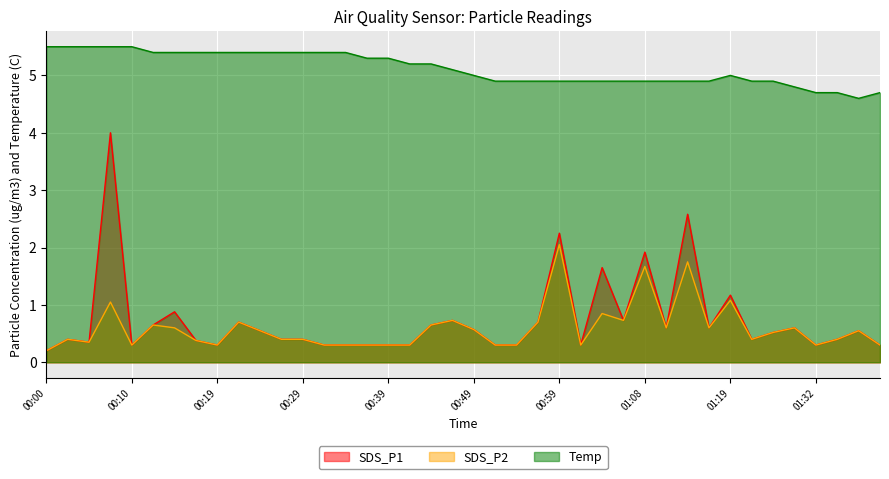

The value of SDS_P1 at 01:13 is 2.6. True or false?

True